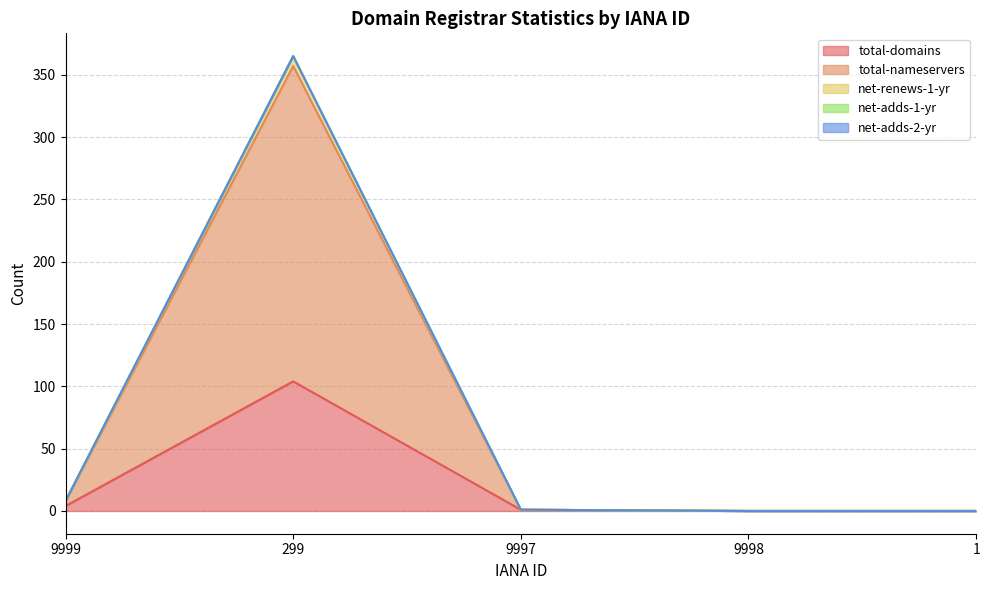

Does the chart display data point markers on the line(s)?

No